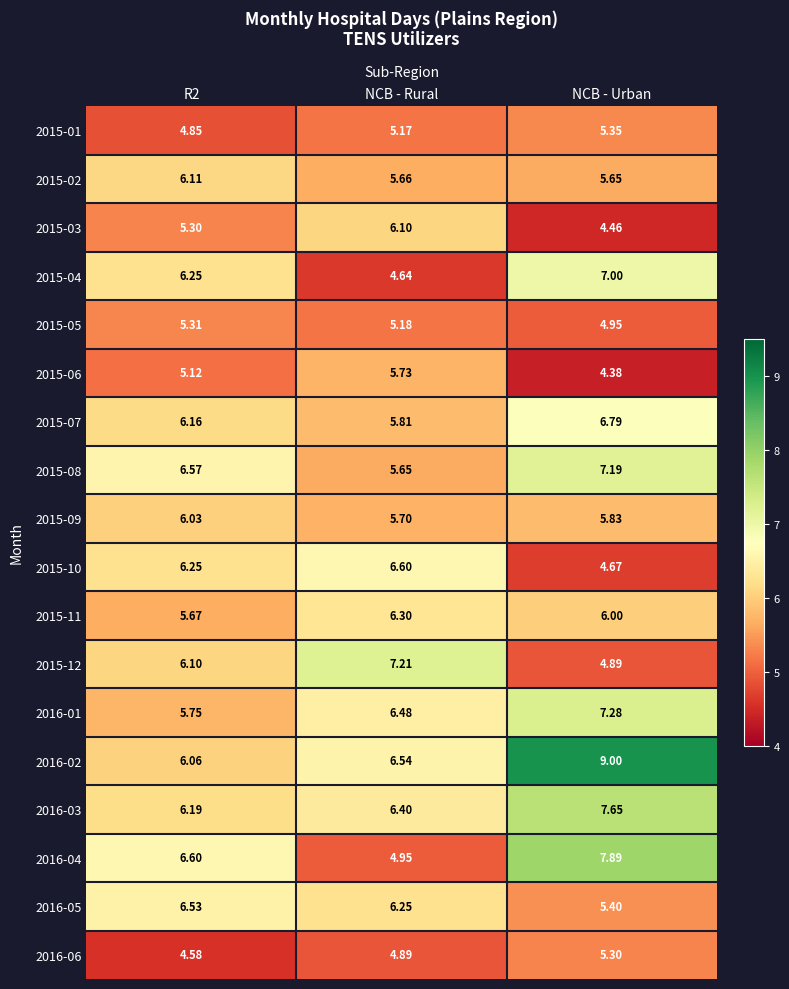

How many data points does each series have?

3